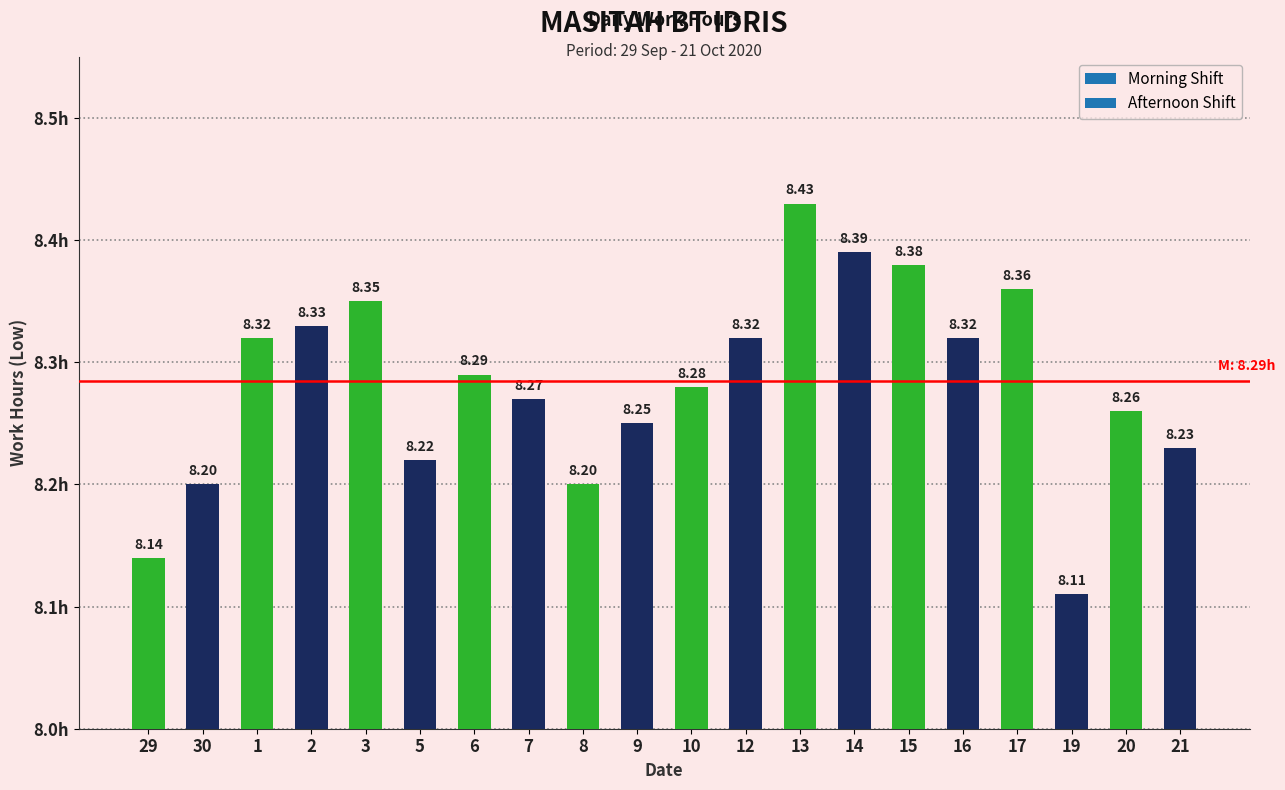

At which category does the chart reach its minimum across all series?

19